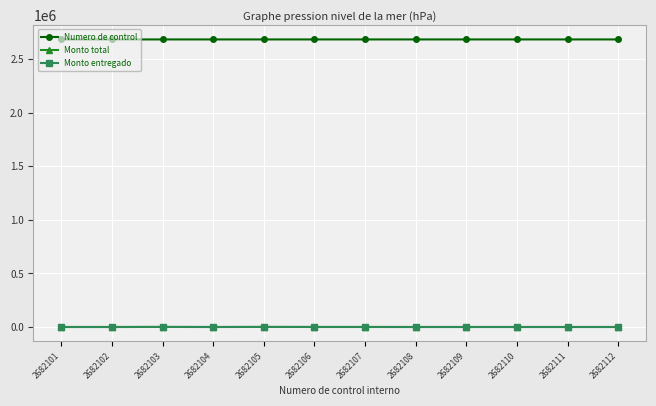

The value of Monto total at 2682109 is 146. True or false?

True